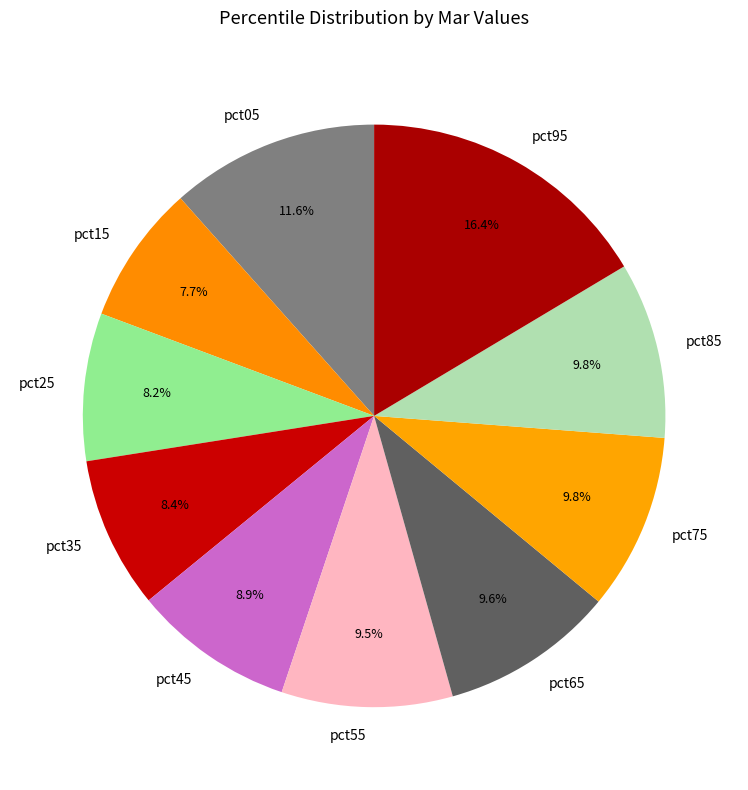

What percentage is the pct85 slice, to the nearest percent?

10%